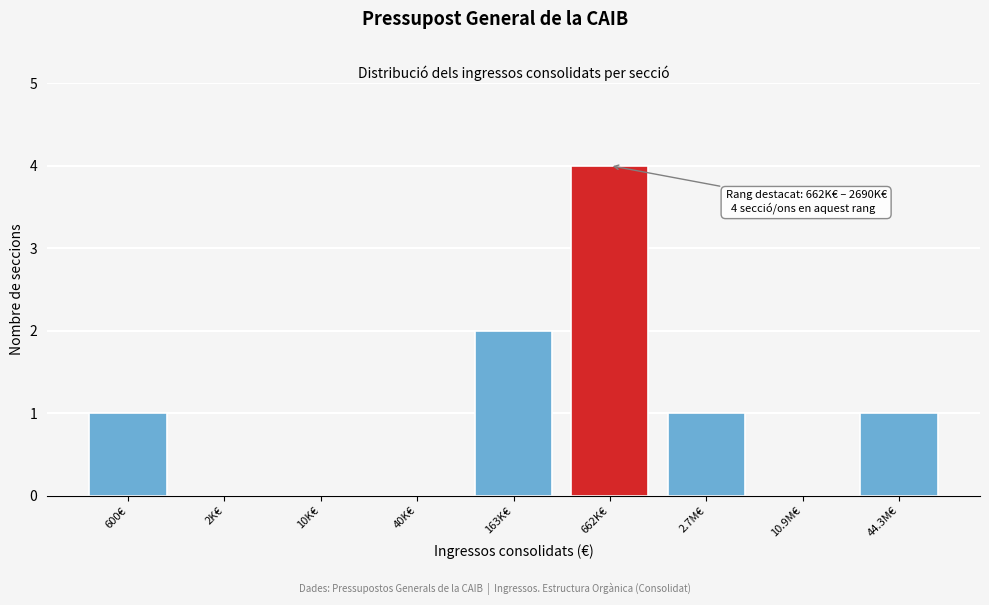

Reading right to left, list all the values displayed in this chart.

44.3M€=1	10.9M€=0	2.7M€=1	662K€=4	163K€=2	40K€=0	10K€=0	2K€=0	600€=1